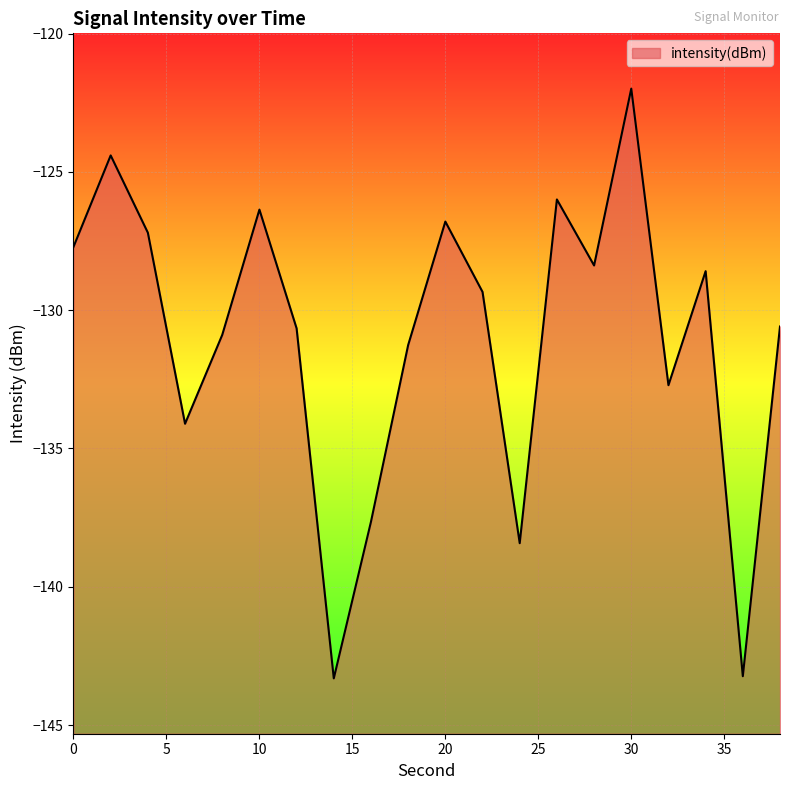

What is the greatest value displayed?

-122.0